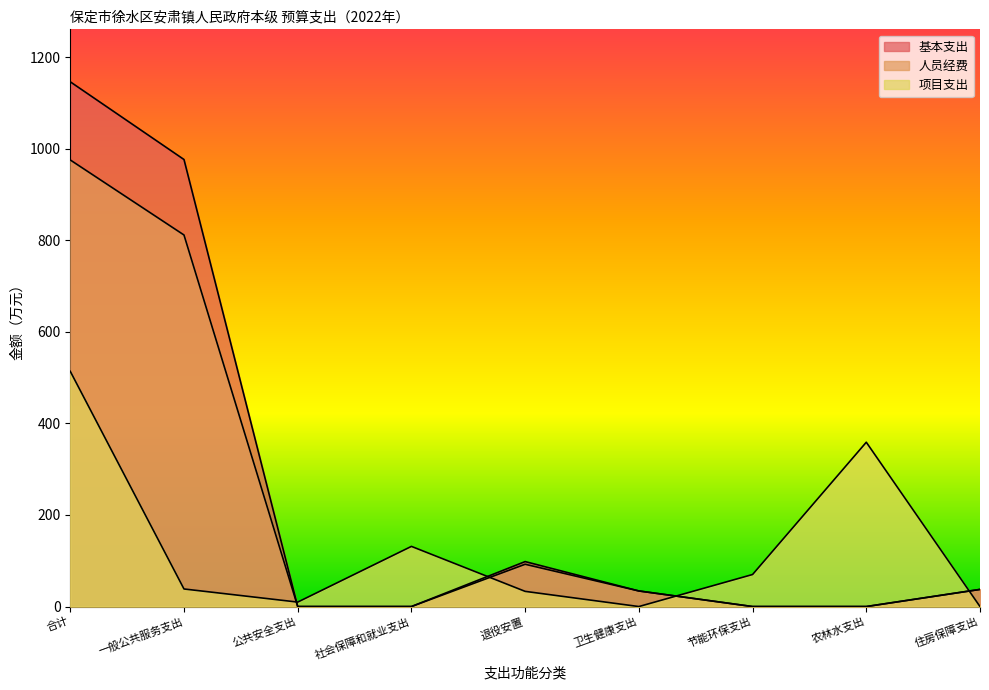

How many lines are shown in the chart?

3